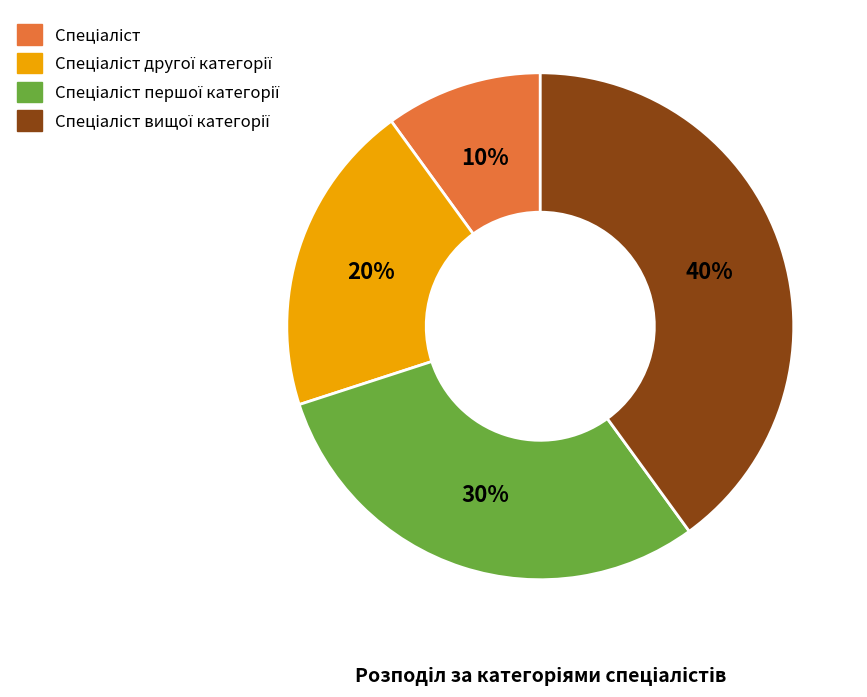

How many slices are in this pie chart?

4